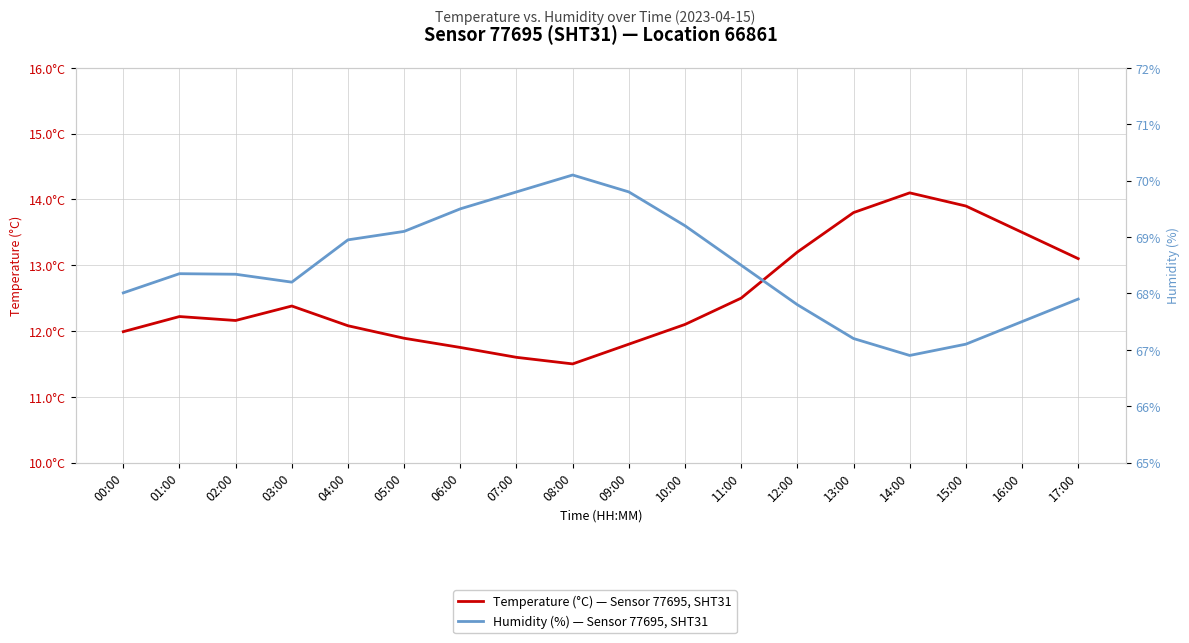

Reading left to right, transcribe all the data shown in this chart.

Temperature (°C) — Sensor 77695, SHT31: 00:00=12.0	01:00=12.2	02:00=12.2	03:00=12.4	04:00=12.1	05:00=11.9	06:00=11.8	07:00=11.6	08:00=11.5	09:00=11.8	10:00=12.1	11:00=12.5	12:00=13.2	13:00=13.8	14:00=14.1	15:00=13.9	16:00=13.5	17:00=13.1
Humidity (%) — Sensor 77695, SHT31: 00:00=68.0	01:00=68.3	02:00=68.3	03:00=68.2	04:00=69.0	05:00=69.1	06:00=69.5	07:00=69.8	08:00=70.1	09:00=69.8	10:00=69.2	11:00=68.5	12:00=67.8	13:00=67.2	14:00=66.9	15:00=67.1	16:00=67.5	17:00=67.9